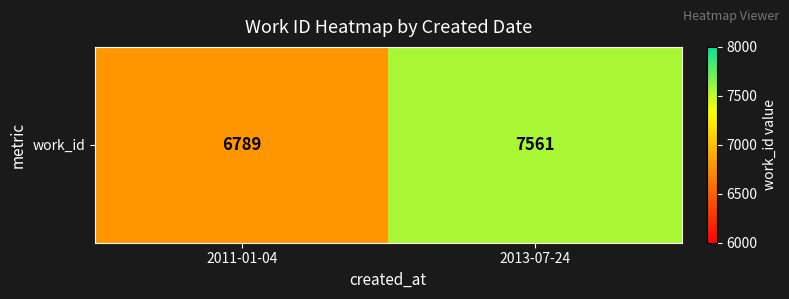

Reading left to right, extract all data points from this chart.

2011-01-04=6789	2013-07-24=7561